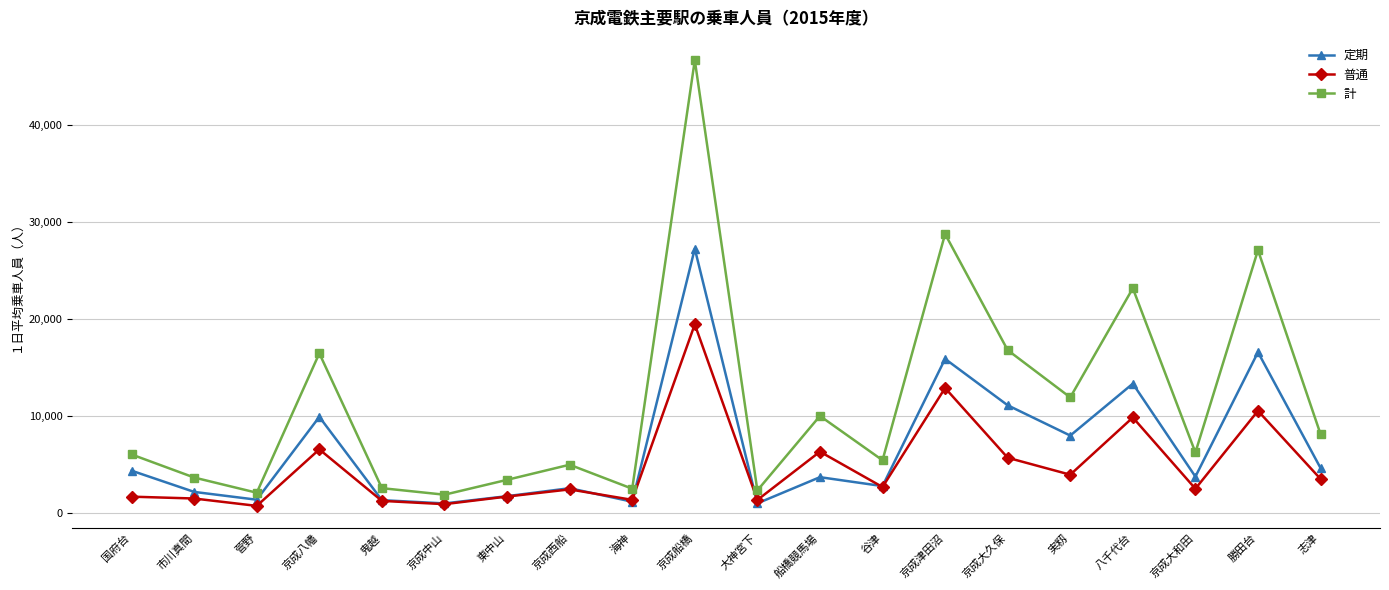

What are all the series names shown in the legend?

定期, 普通, 計